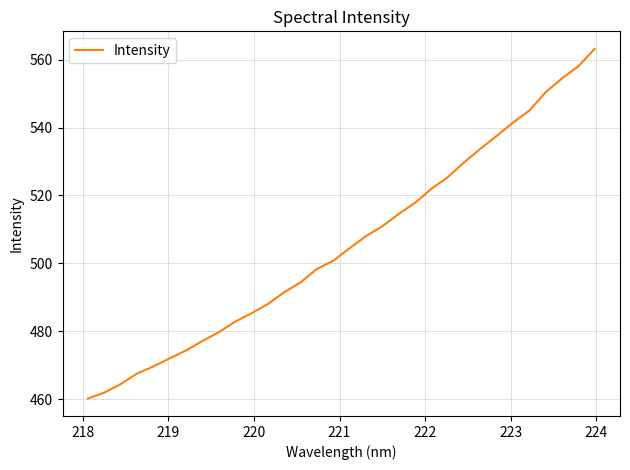

What is the maximum value shown in the chart?

563.2